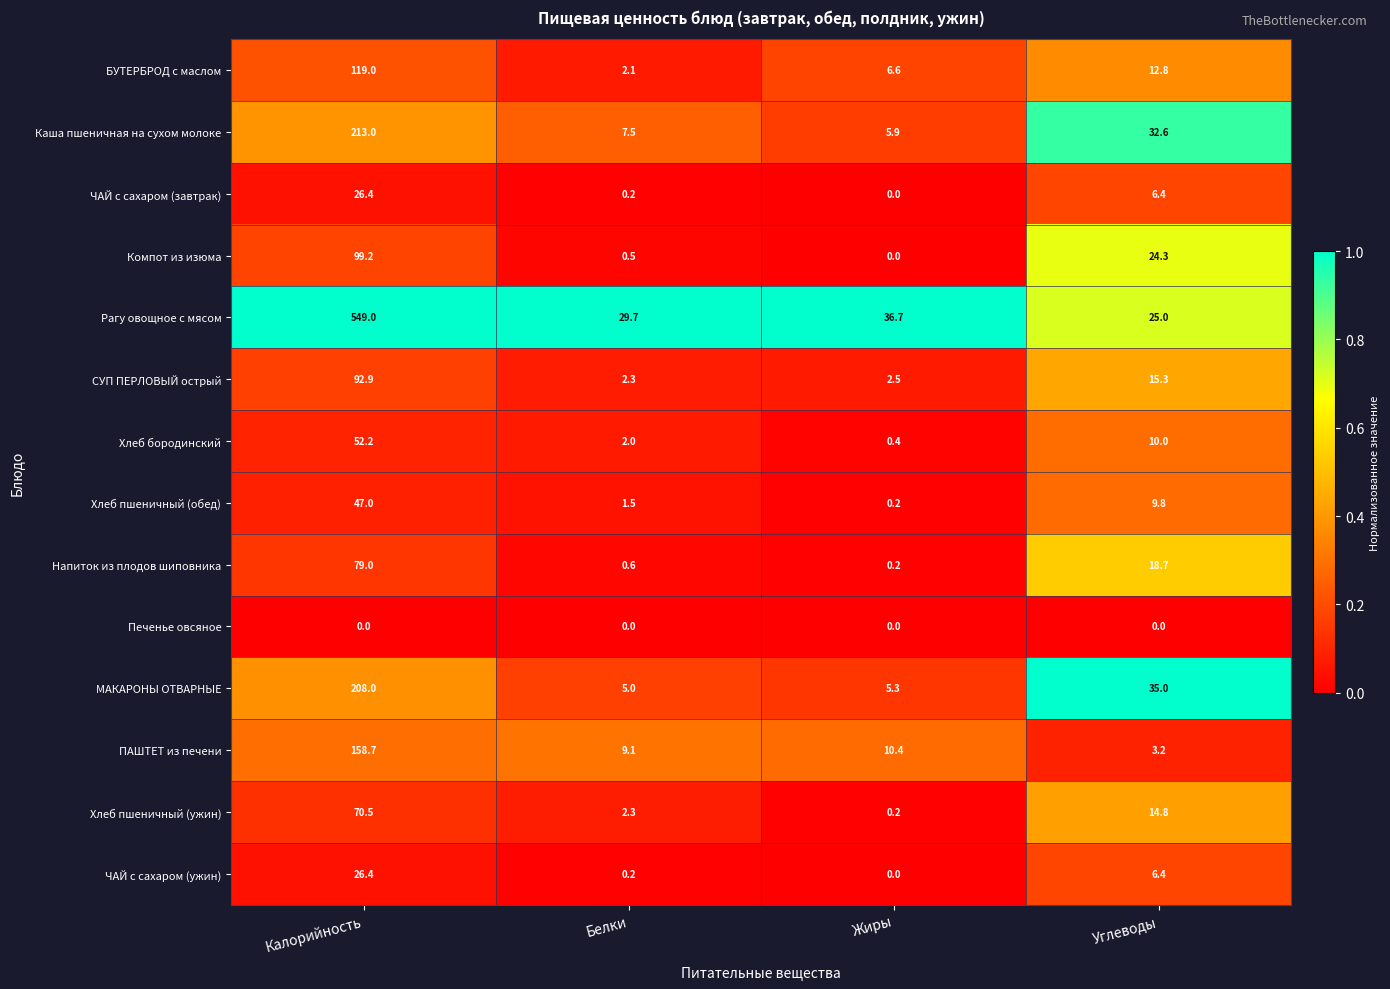

What is the sum of all ЧАЙ с сахаром (ужин) values?

33.0